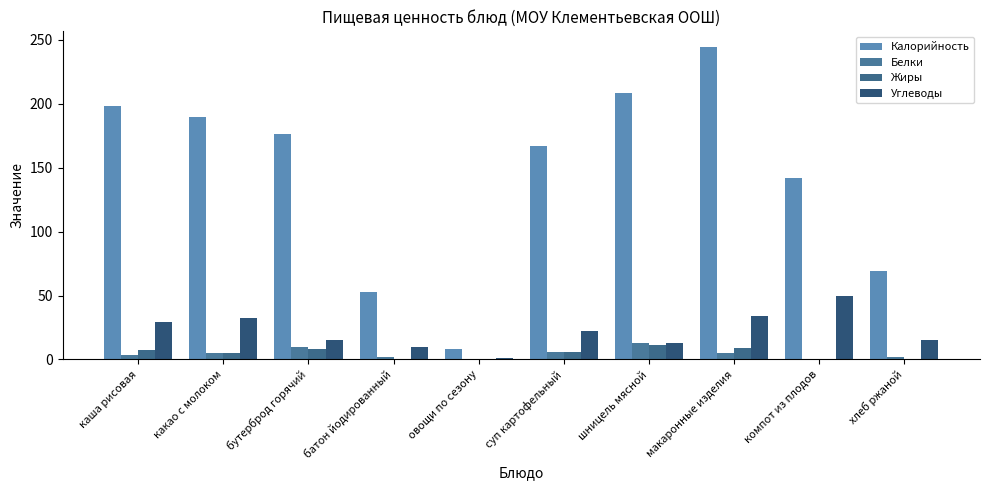

What is the total value across all series at какао с молоком?

232.4